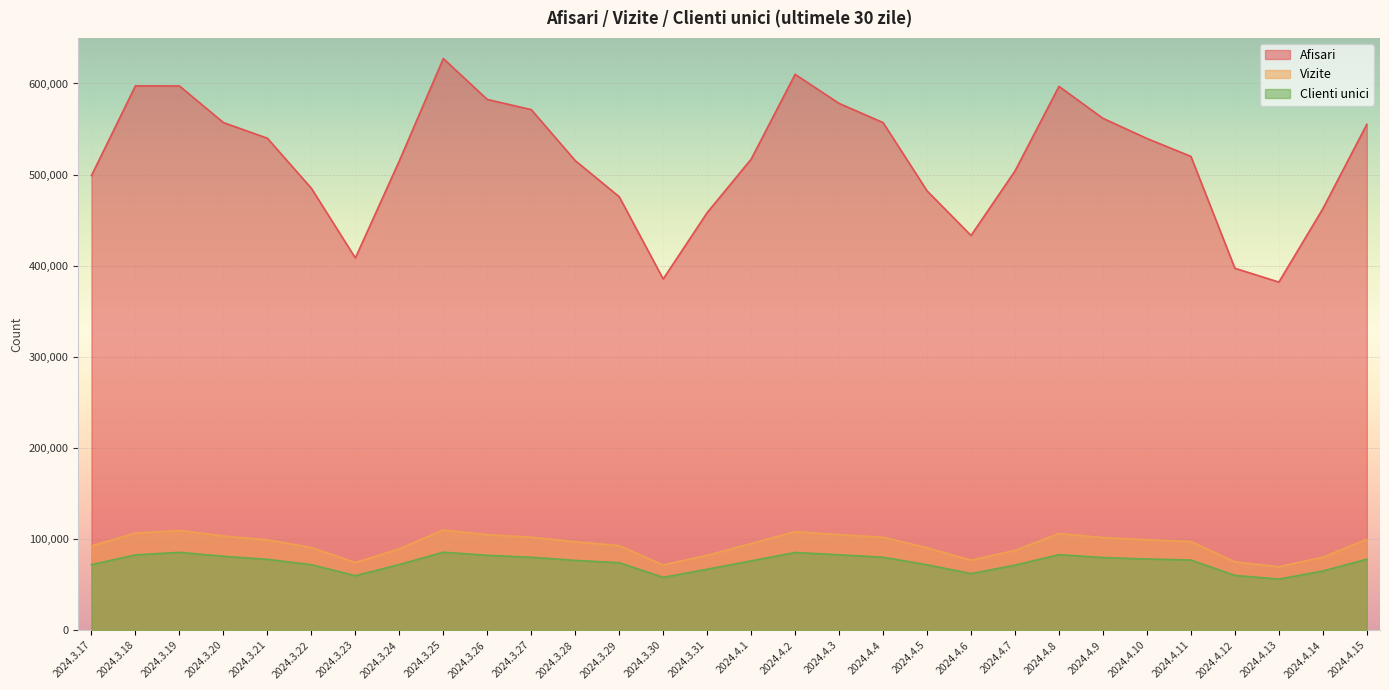

What is the sum of the Afisari values at 2024.4.13 and 2024.3.20?

939178